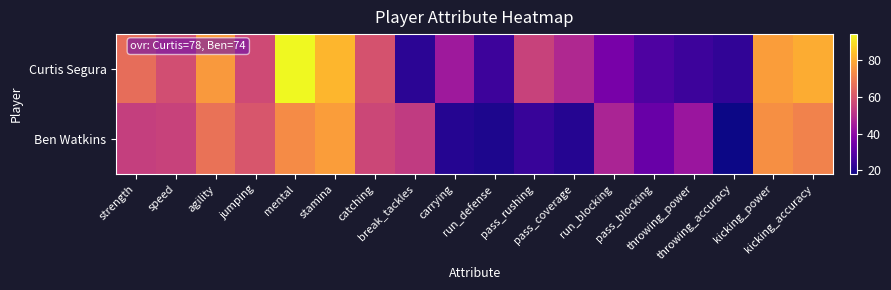

What is the total value across all series at run_defense?

45